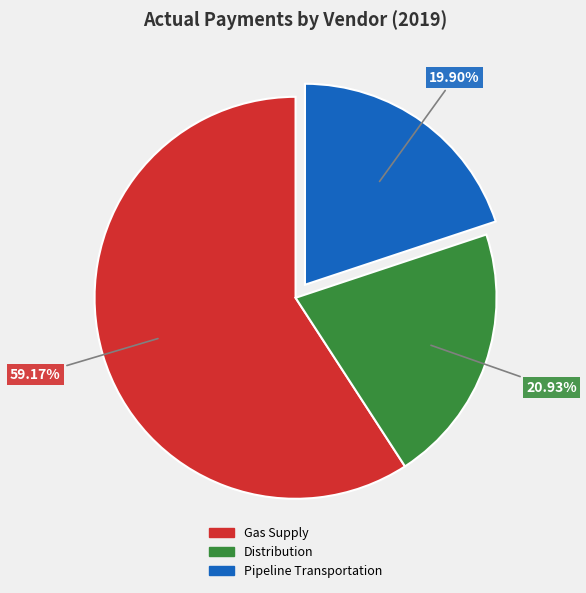

Does any single category account for the majority?

Yes